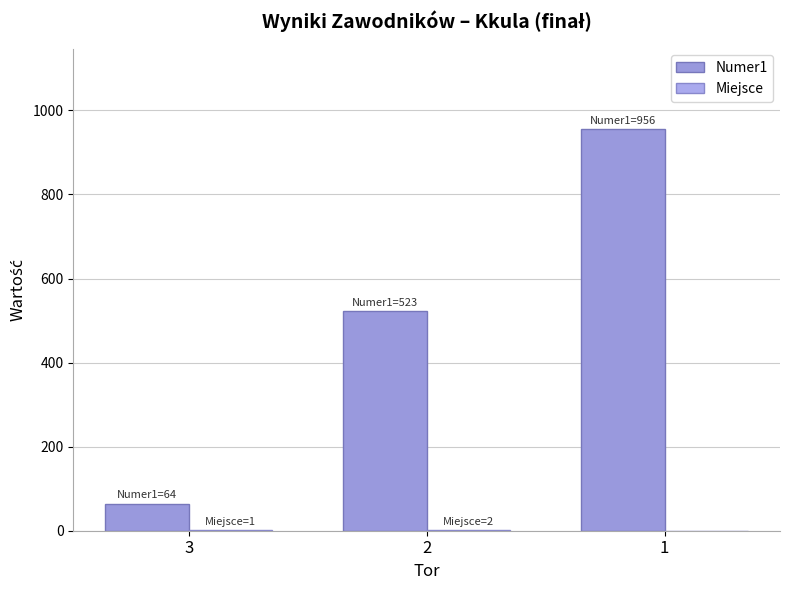

How many categories are shown in the chart?

3